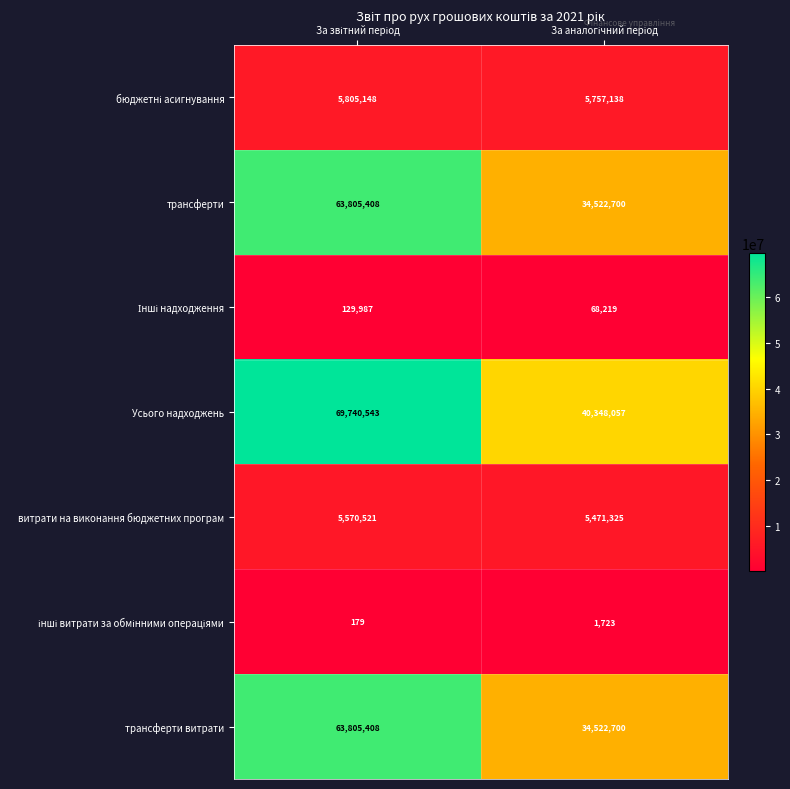

What is the average value of the трансферти витрати series?

49164054